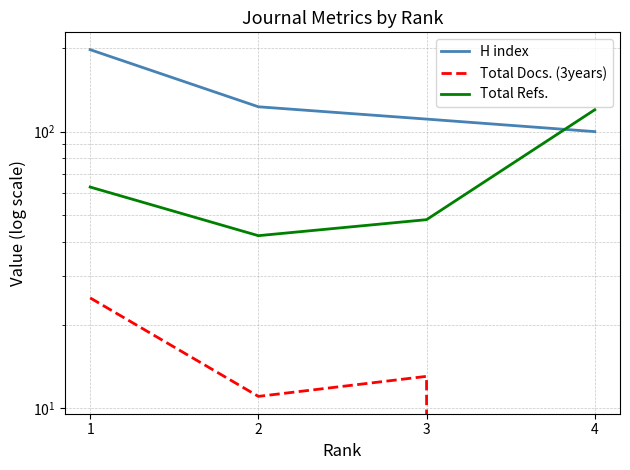

What are all the series names shown in the legend?

H index, Total Docs. (3years), Total Refs.